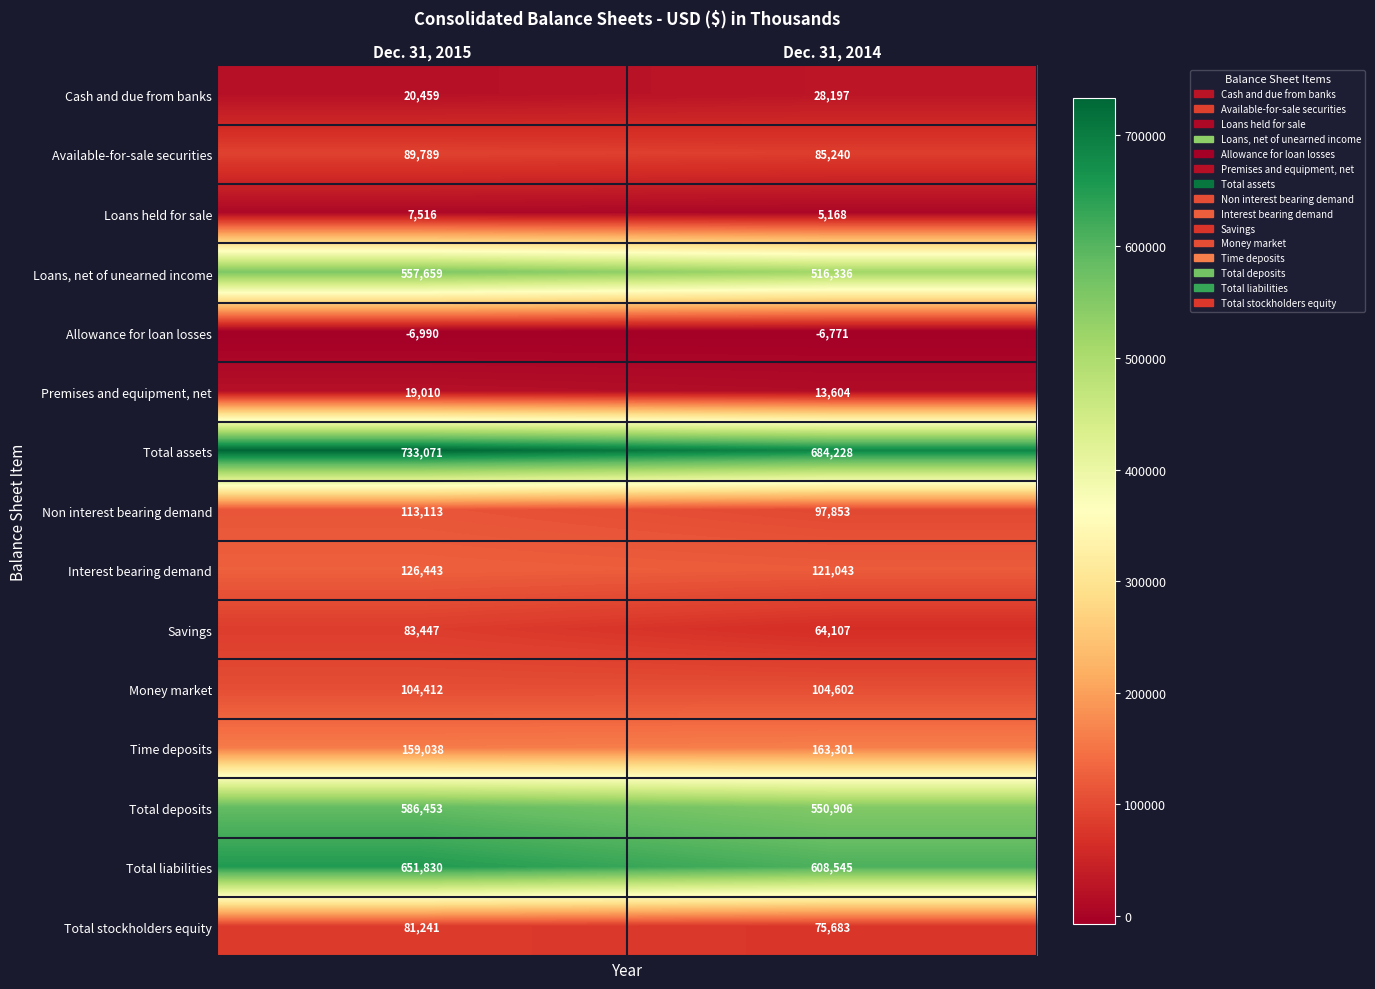

Reading left to right, list all the values displayed in this chart.

Cash and due from banks: 20459	28197
Available-for-sale securities: 89789	85240
Loans held for sale: 7516	5168
Loans, net of unearned income: 557659	516336
Allowance for loan losses: -6990	-6771
Premises and equipment, net: 19010	13604
Total assets: 733071	684228
Non interest bearing demand: 113113	97853
Interest bearing demand: 126443	121043
Savings: 83447	64107
Money market: 104412	104602
Time deposits: 159038	163301
Total deposits: 586453	550906
Total liabilities: 651830	608545
Total stockholders equity: 81241	75683